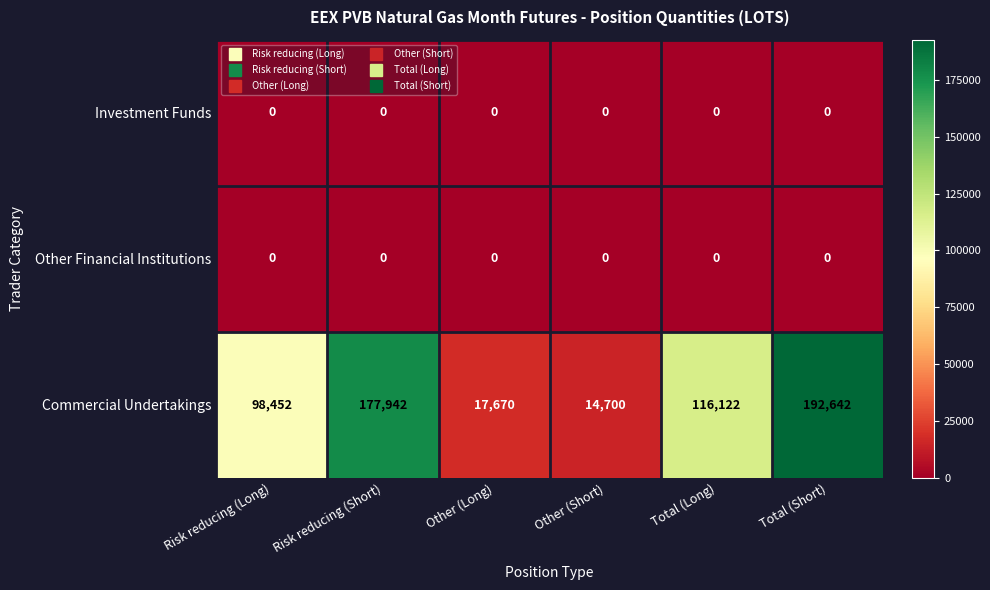

Between Other (Long) and Other (Short), which series saw the biggest shift?

Commercial Undertakings